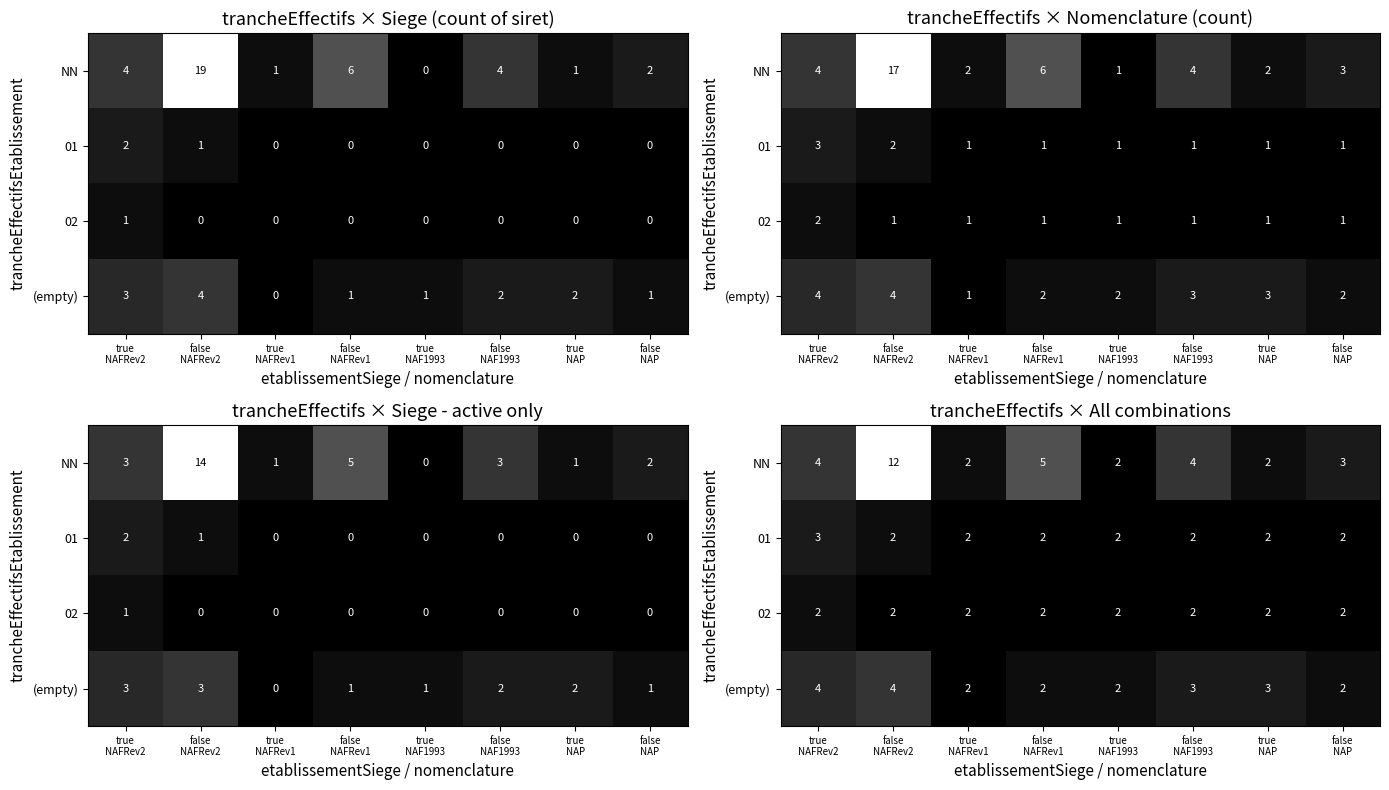

Which series has the widest spread of values?

NN